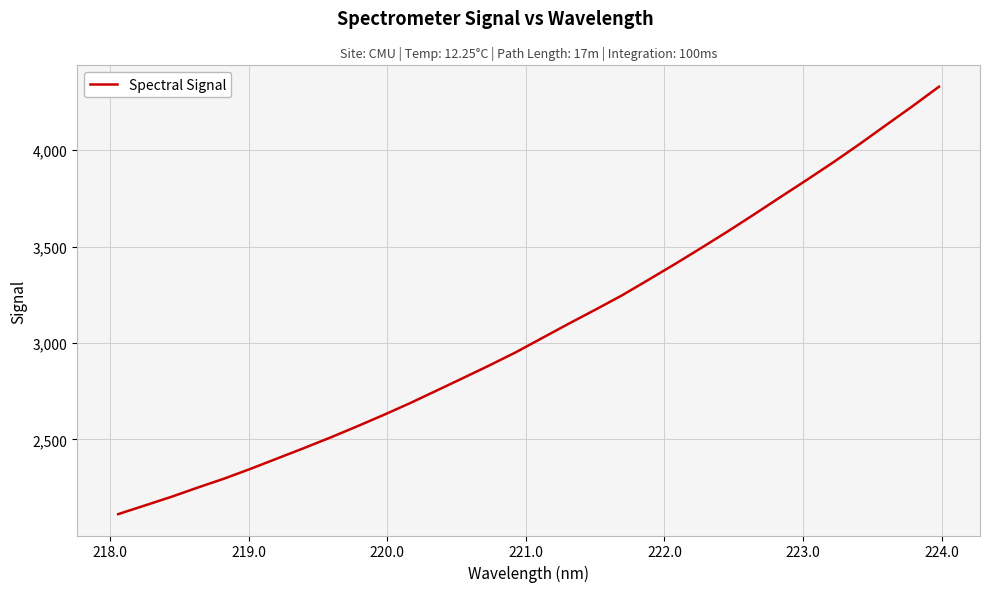

What is the greatest value displayed?

4329.5